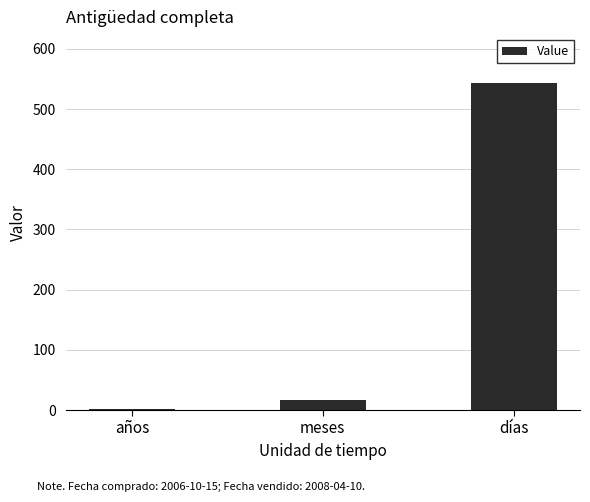

Which has a higher value, meses or días?

días